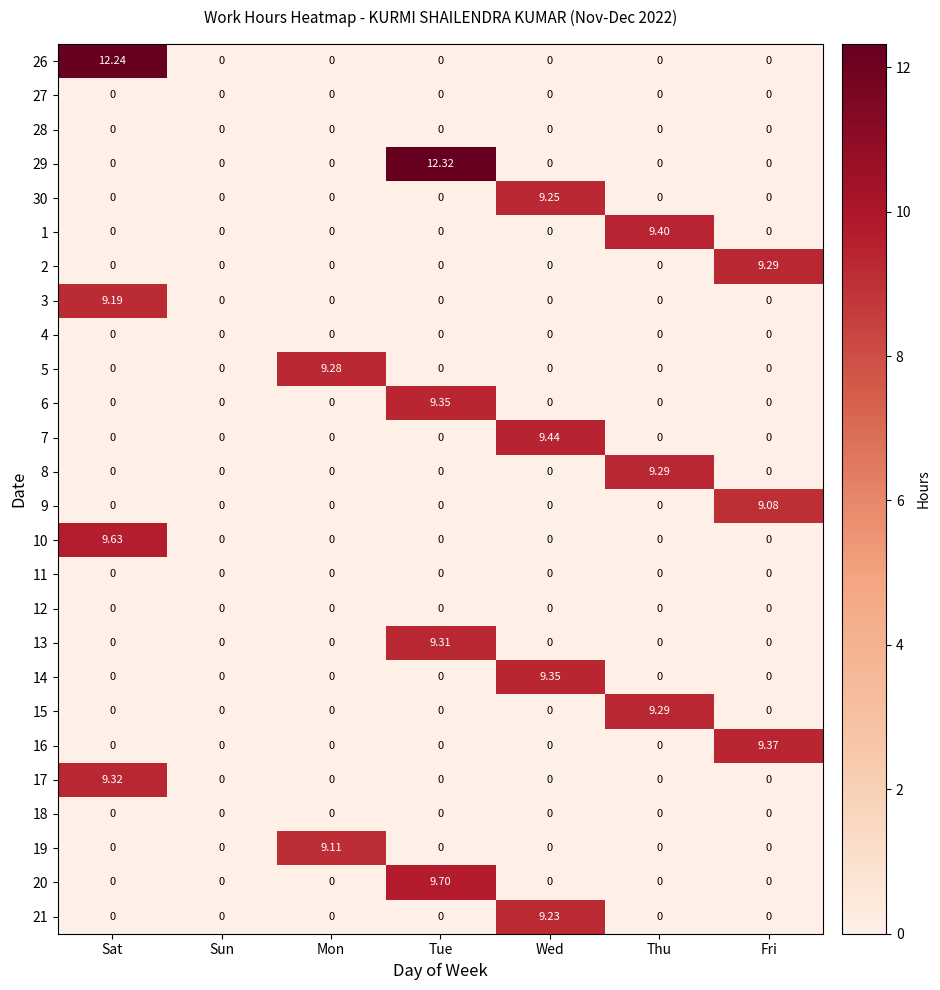

At which category does the chart reach its peak across all series?

Tue